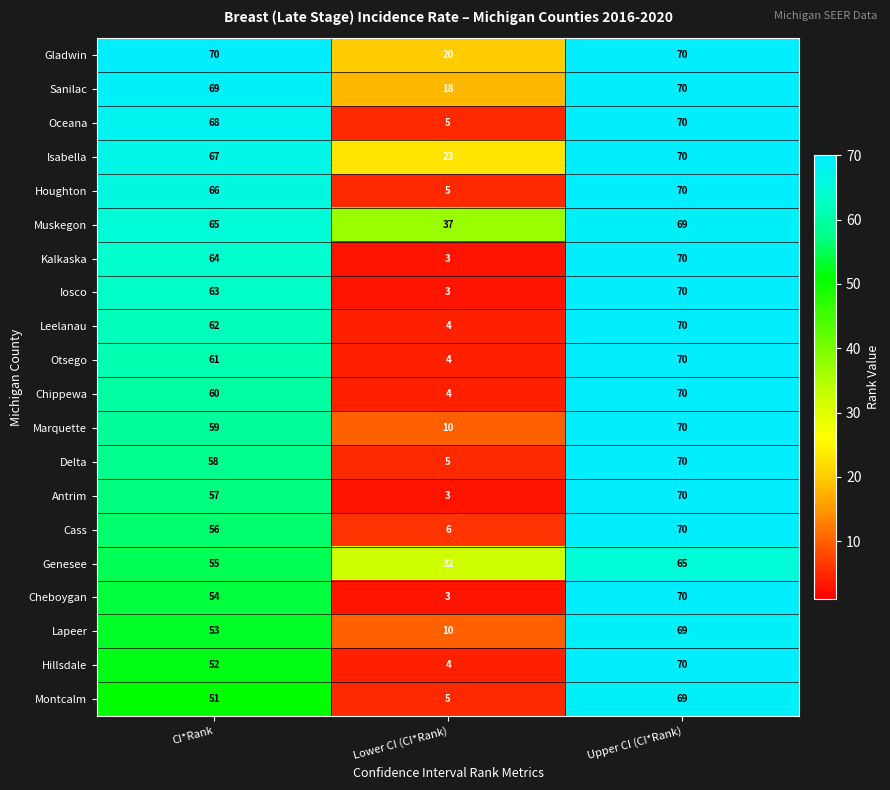

What is the total value across all series at Upper CI (CI*Rank)?

1392